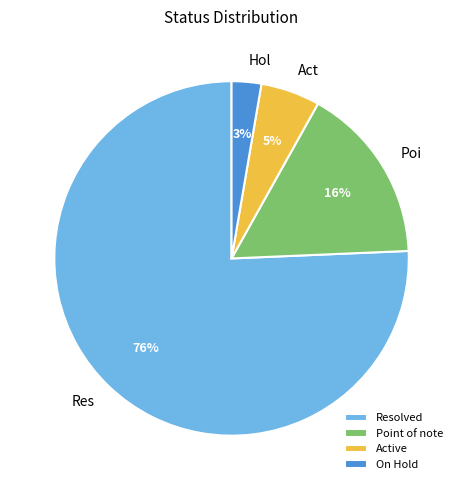

Does any single category account for the majority?

Yes